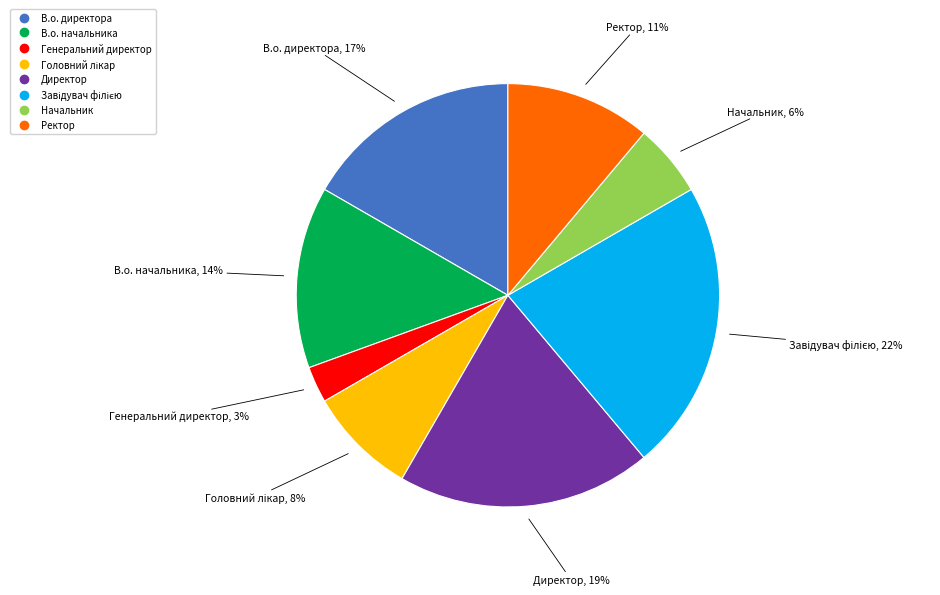

The Генеральний директор slice represents 3% of the pie. True or false?

True